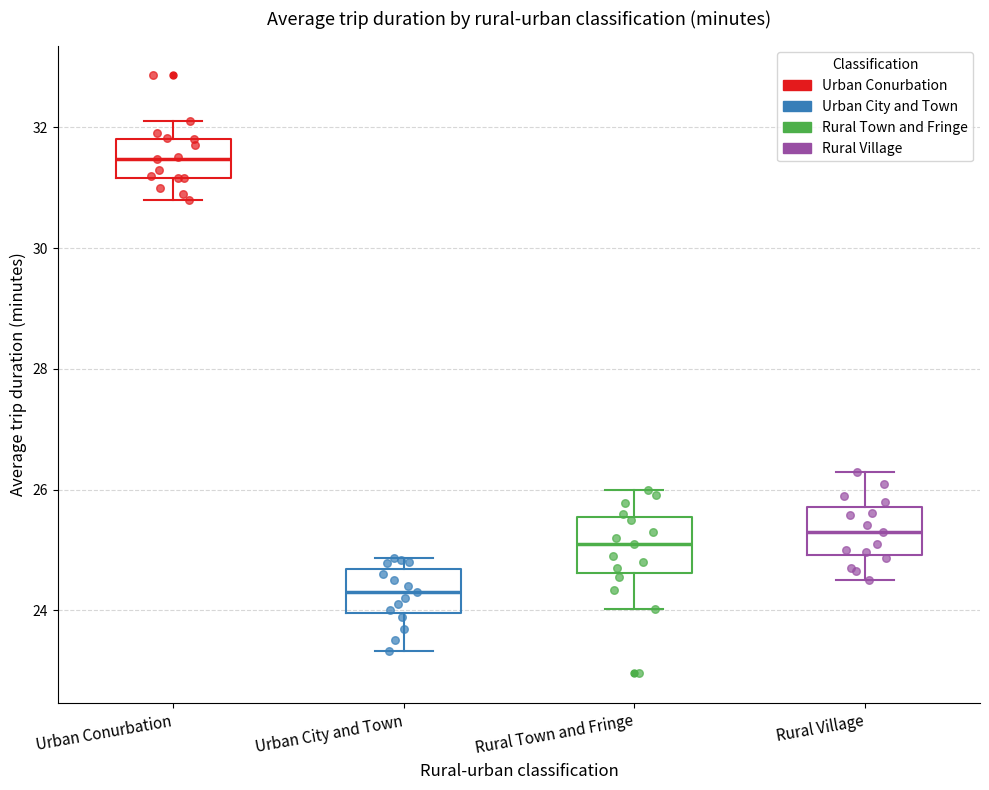

Where does the lower whisker of the box for Urban Conurbation end on the y-axis? The values are not printed on the chart, so give them approximately, as read against the axis.

30.8